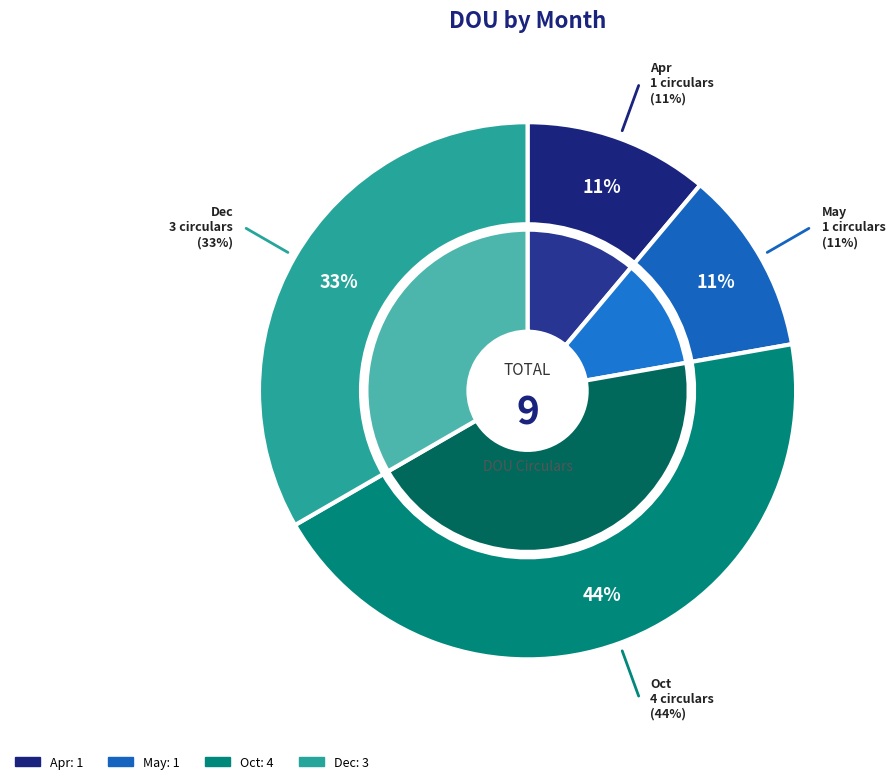

Between Apr and May, which is larger?

Apr